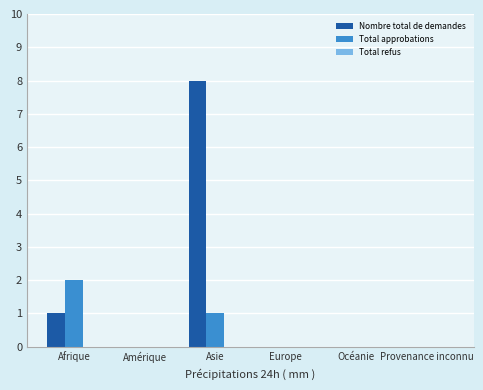

How many data points does each series have?

6